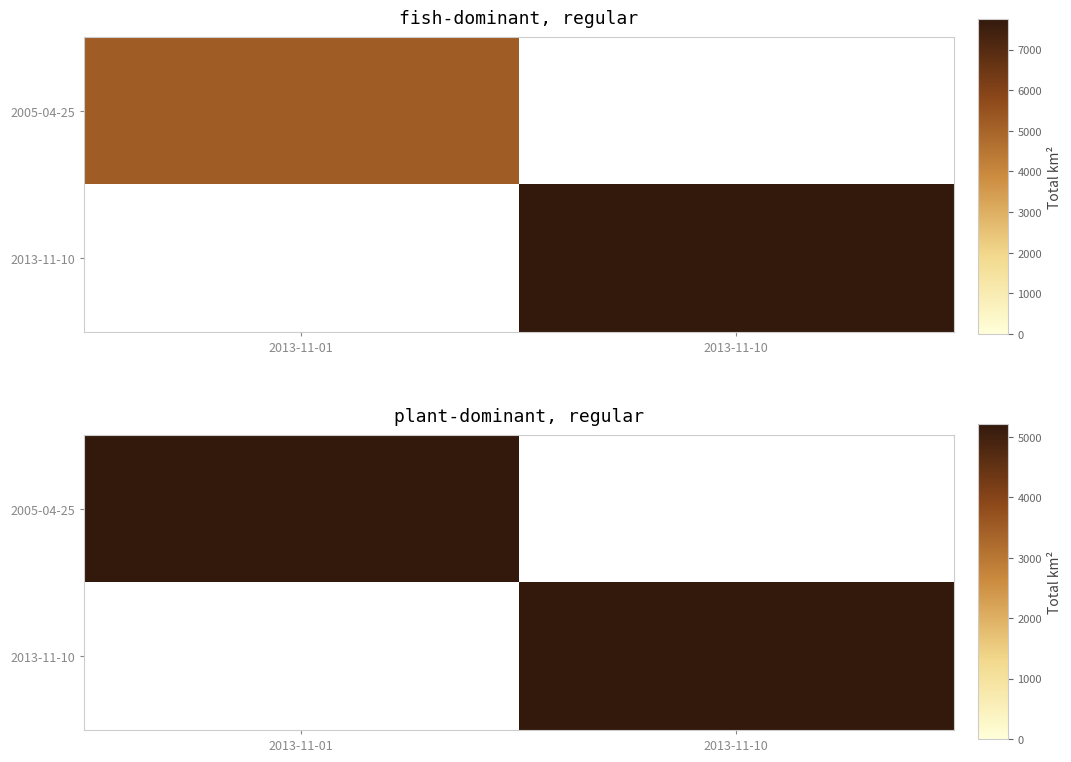

Which series has the widest spread of values?

2013-11-10